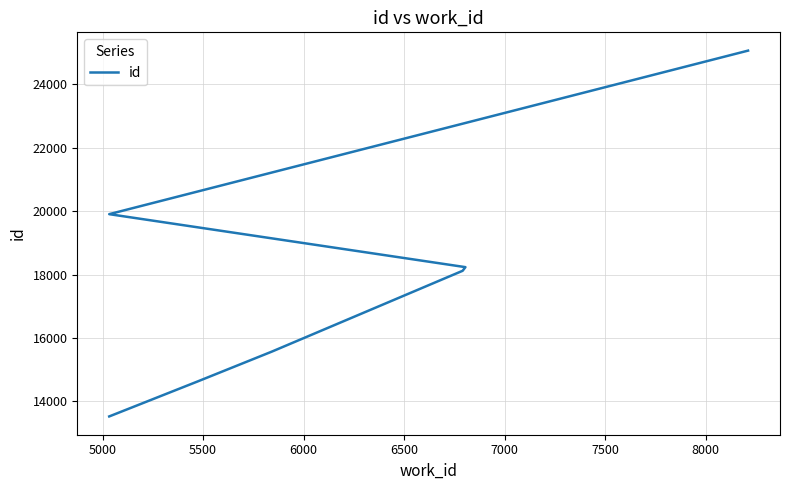

Is it true that the value at 5500 is 27223?

False